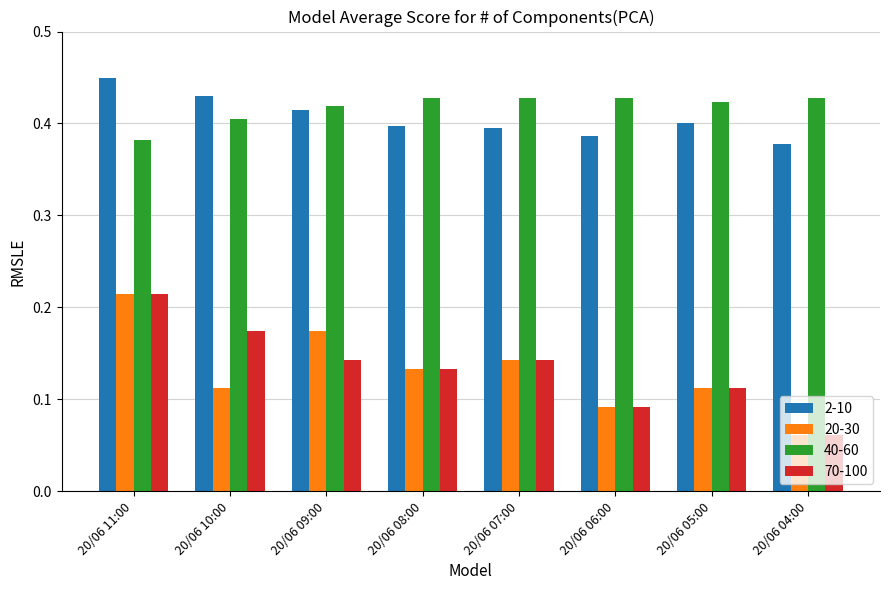

What are all the series names shown in the legend?

2-10, 20-30, 40-60, 70-100